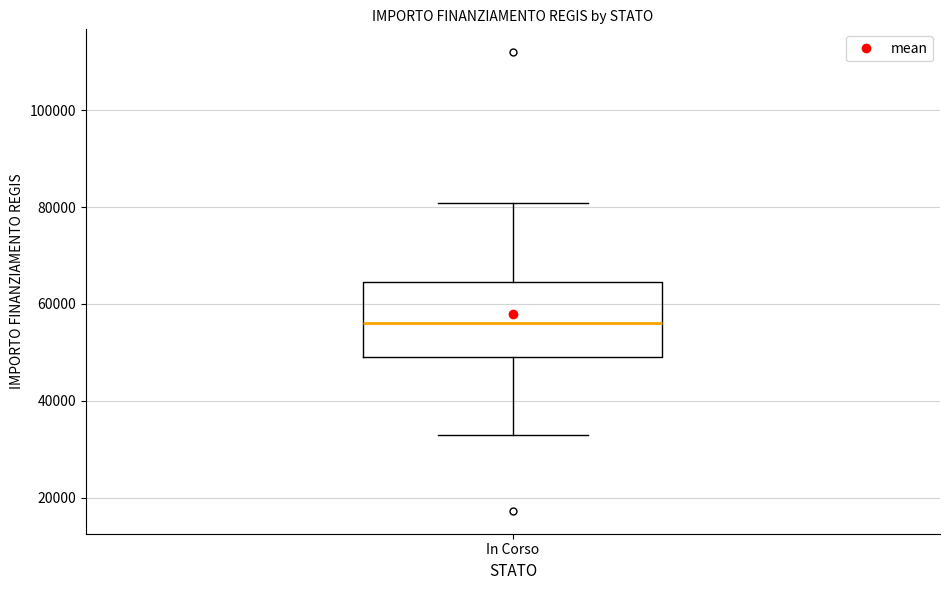

Where does the lower whisker of the box for In Corso end on the y-axis? The values are not printed on the chart, so give them approximately, as read against the axis.

32000